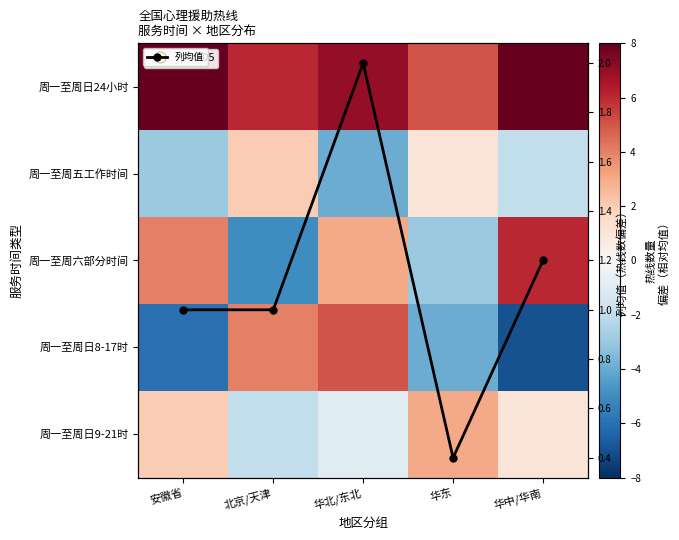

At 华中/华南, list the series in order from smallest to largest.

周一至周日8-17时, 周一至周五工作时间, 周一至周日9-21时, 列均值, 周一至周六部分时间, 周一至周日24小时